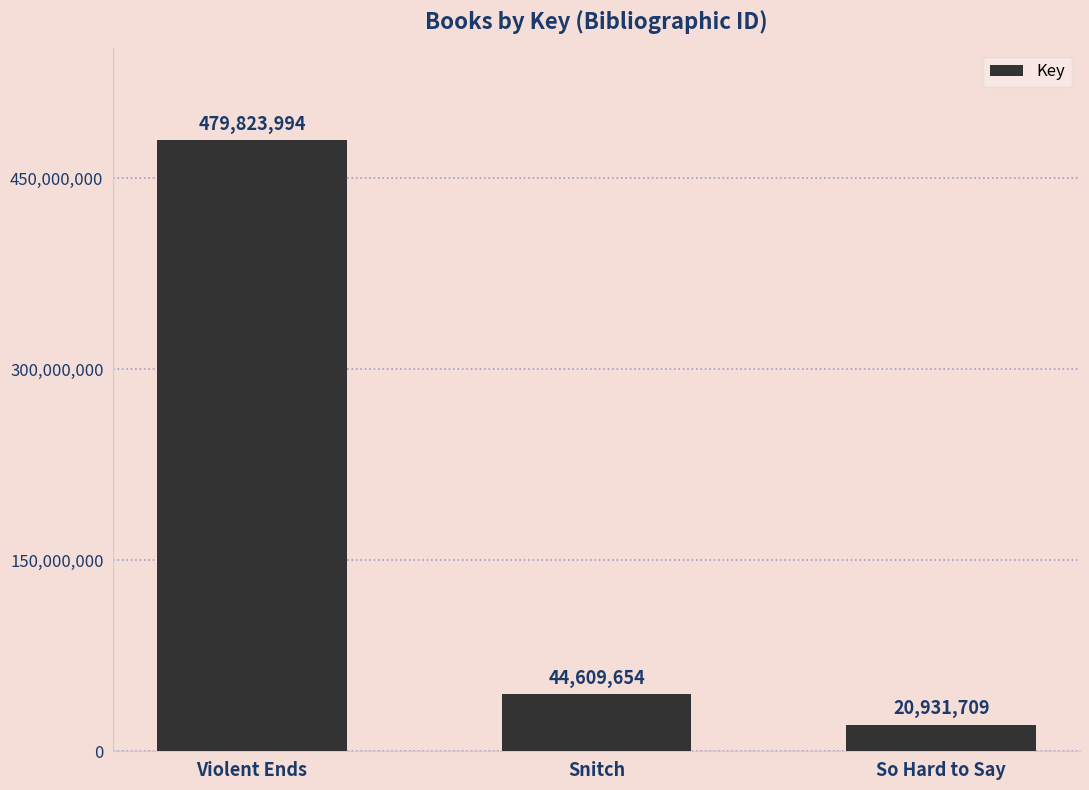

Which has a higher value, Snitch or So Hard to Say?

Snitch